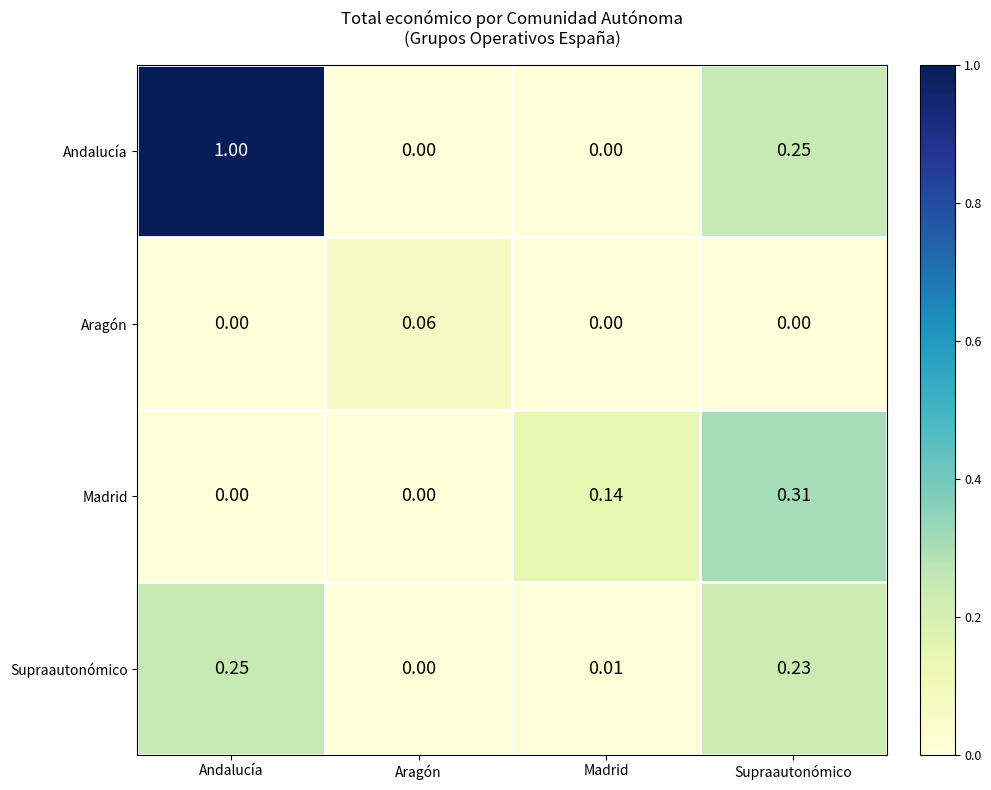

Which category has the highest value in the Andalucía series?

Andalucía